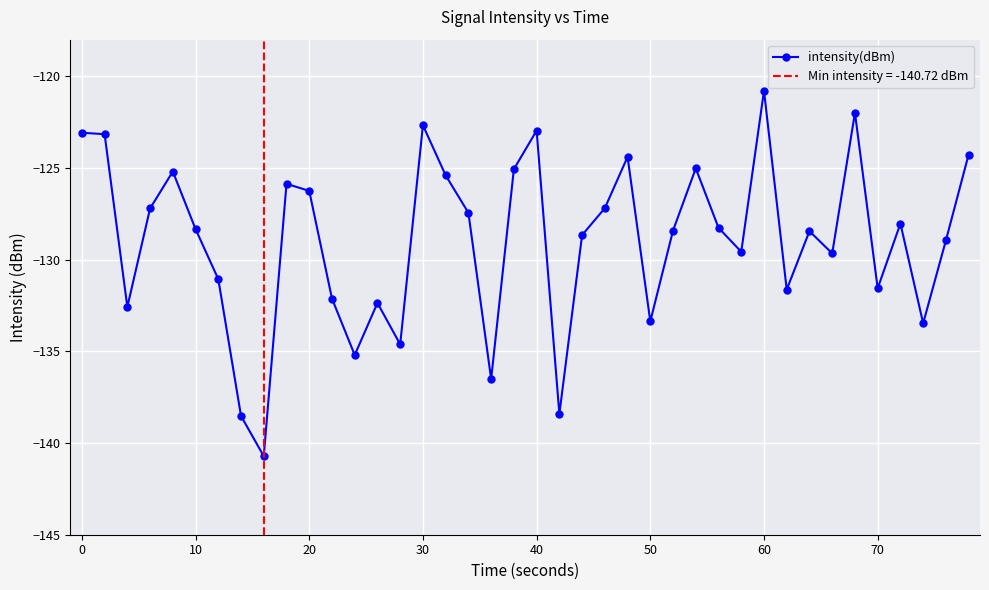

What is the maximum value for intensity(dBm)?

-120.8